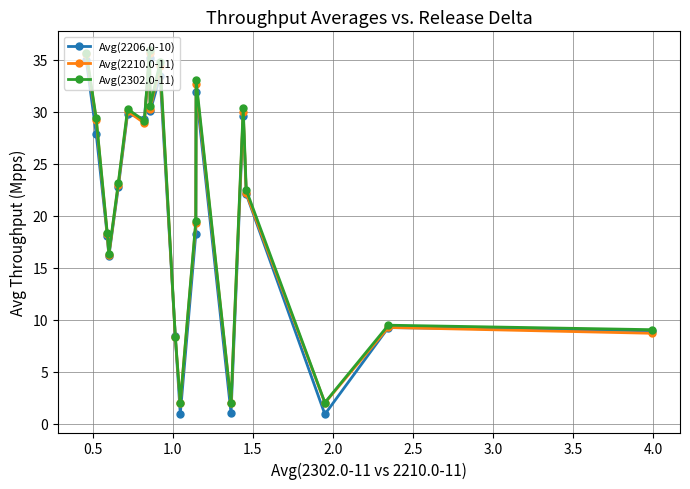

What is the greatest value displayed?

36.0